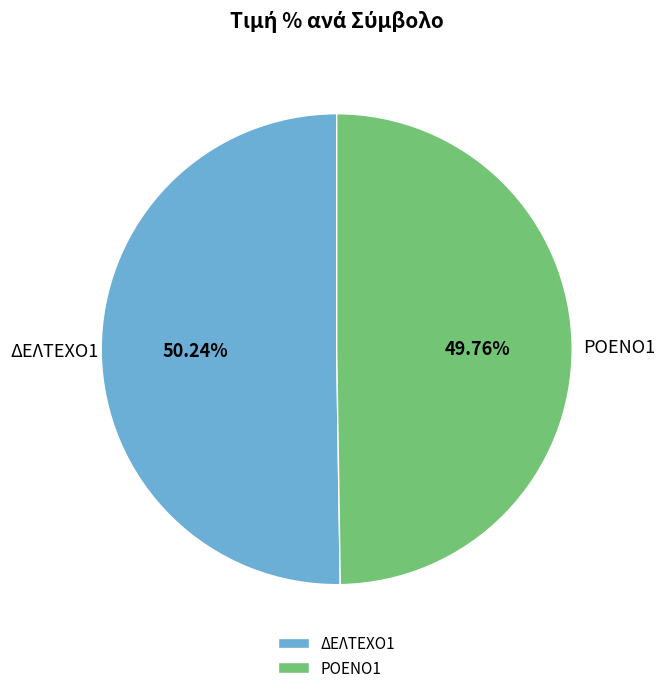

Approximately how many times larger is the value at ΡΟΕΝΟ1 compared to ΔΕΛΤΕΧΟ1?

1.0